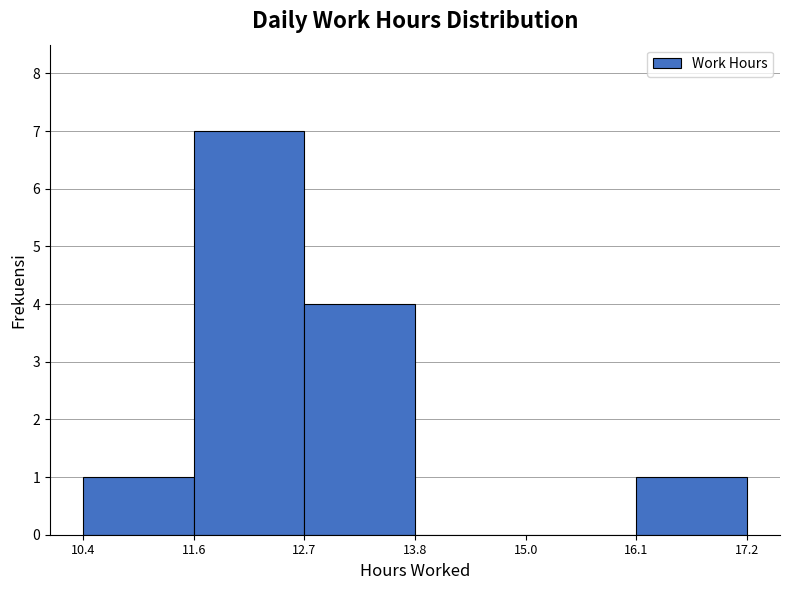

How tall is the bar that spans 11.6 to 12.7 on the x-axis? The values are not printed on the chart, so give them approximately, as read against the axis.

7